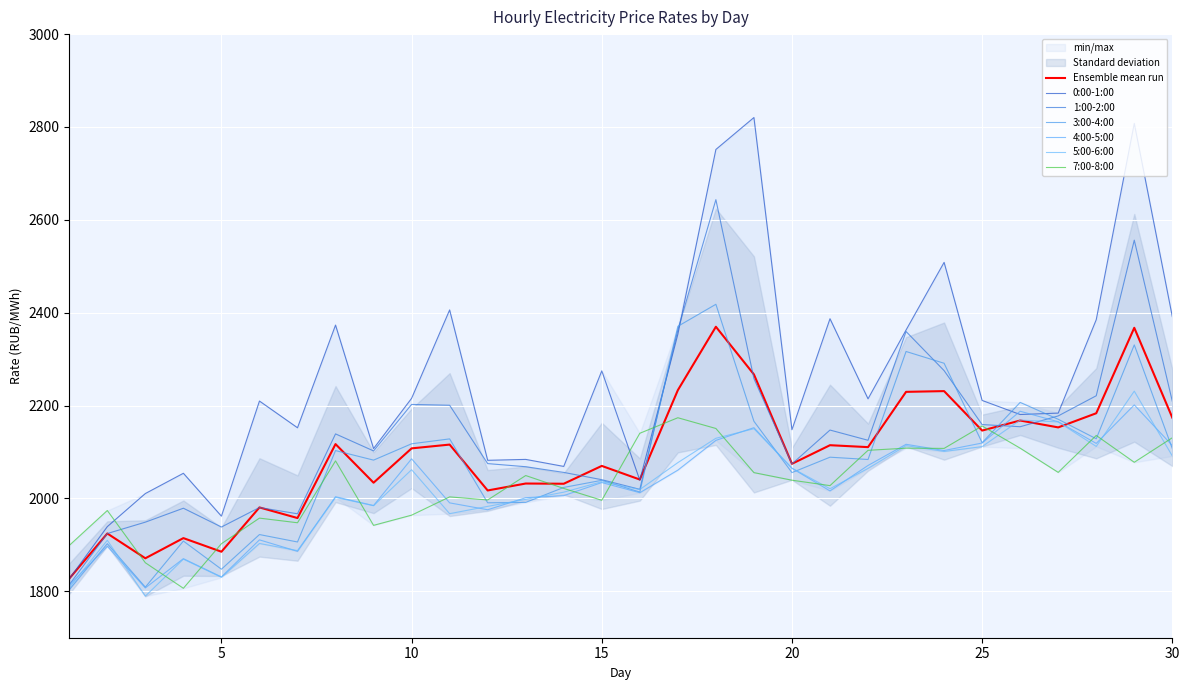

The 5:00-6:00 series shows 1282.7 at 15. True or false?

False